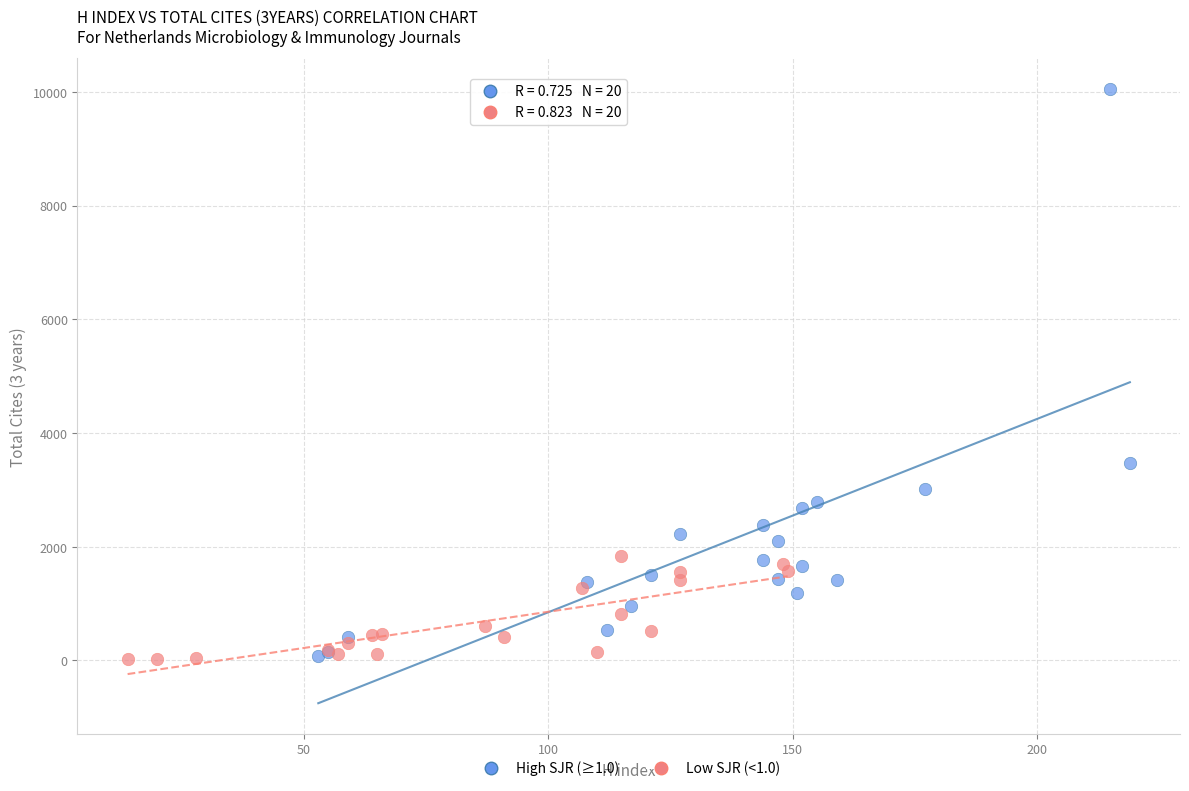

What are all the series names shown in the legend?

High SJR (≥1.0), Low SJR (<1.0)